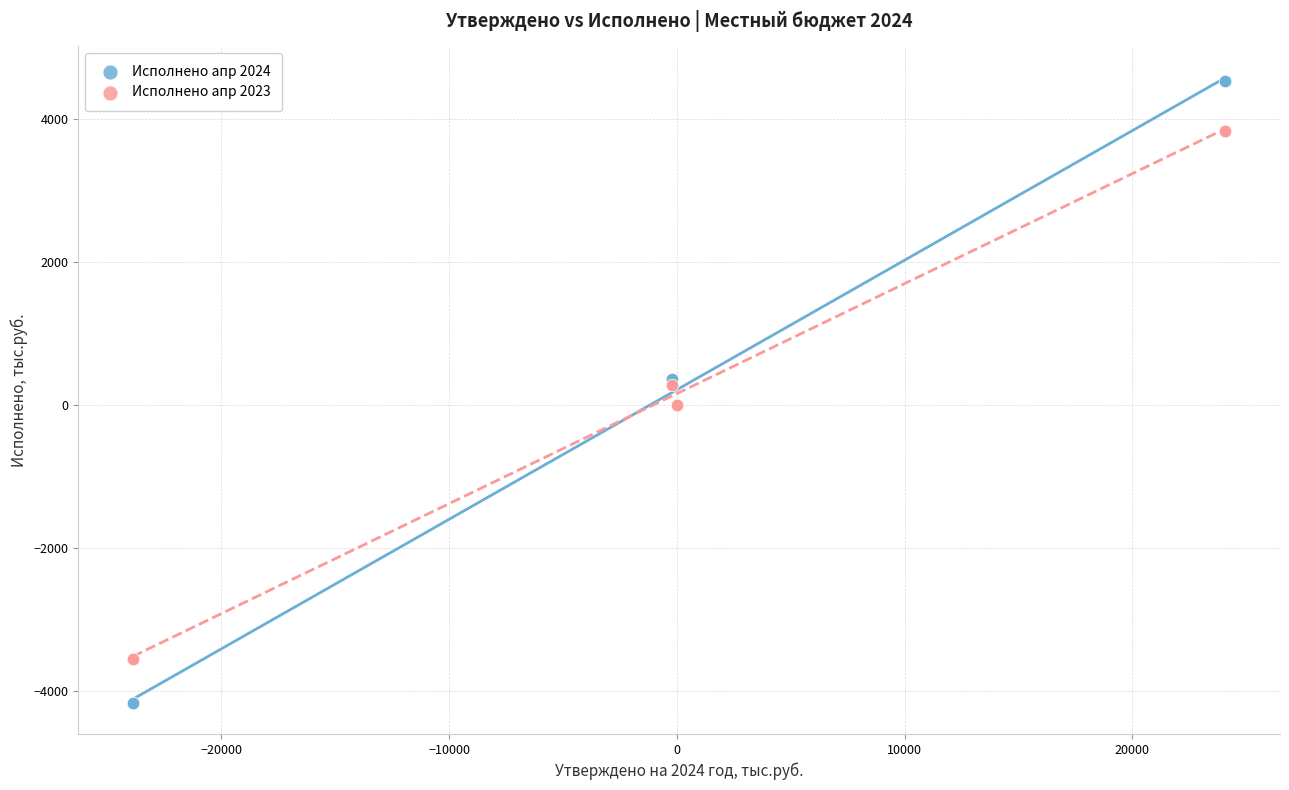

What is the X range (max minus min) for the scatter plot?

47977.8